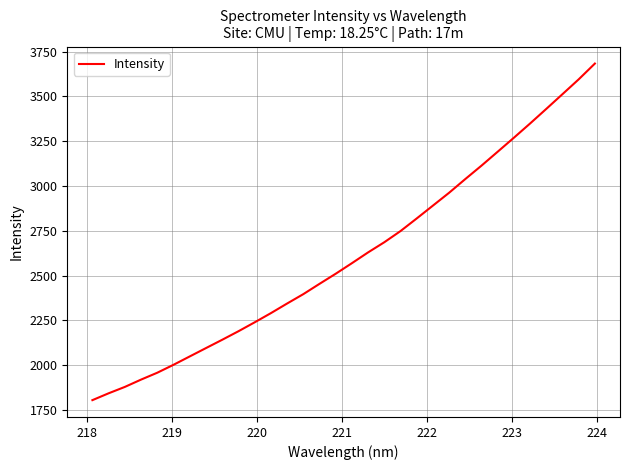

What is the difference between the maximum and minimum values?

1878.1